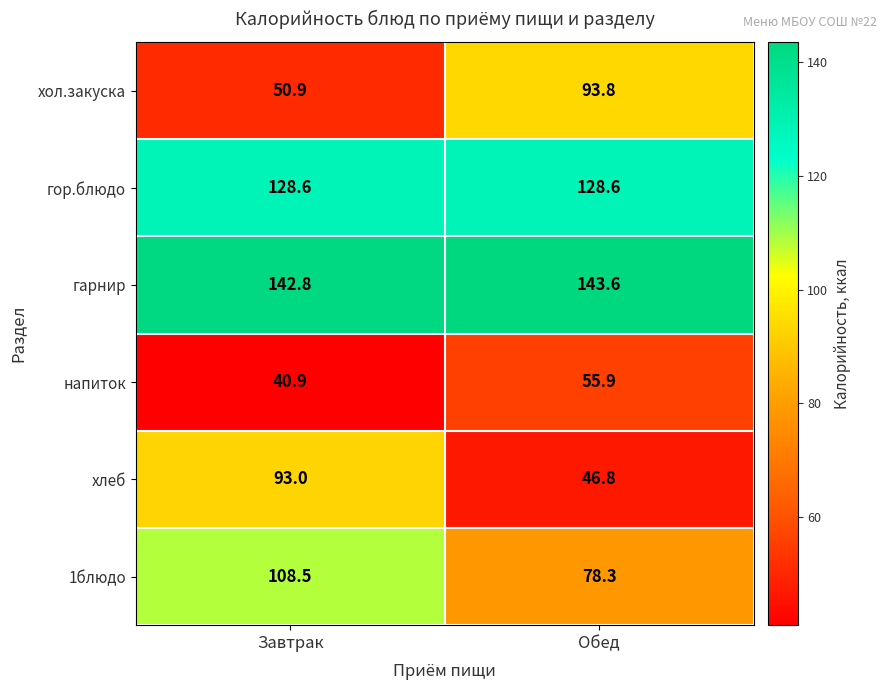

Between Завтрак and Обед, which series saw the biggest shift?

хлеб